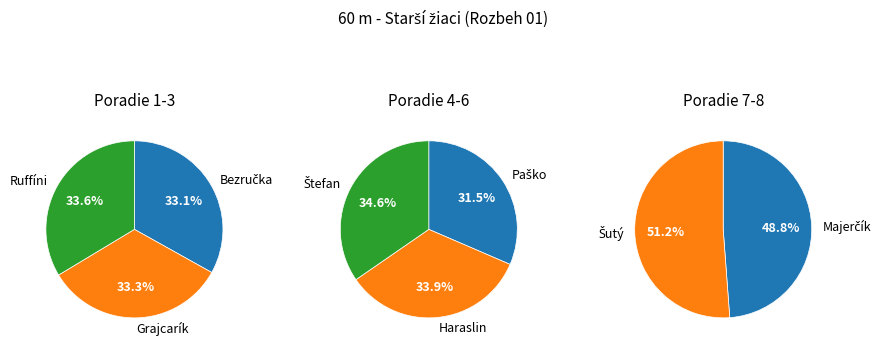

Which category has the smallest portion of the pie?

Bezručka Adam